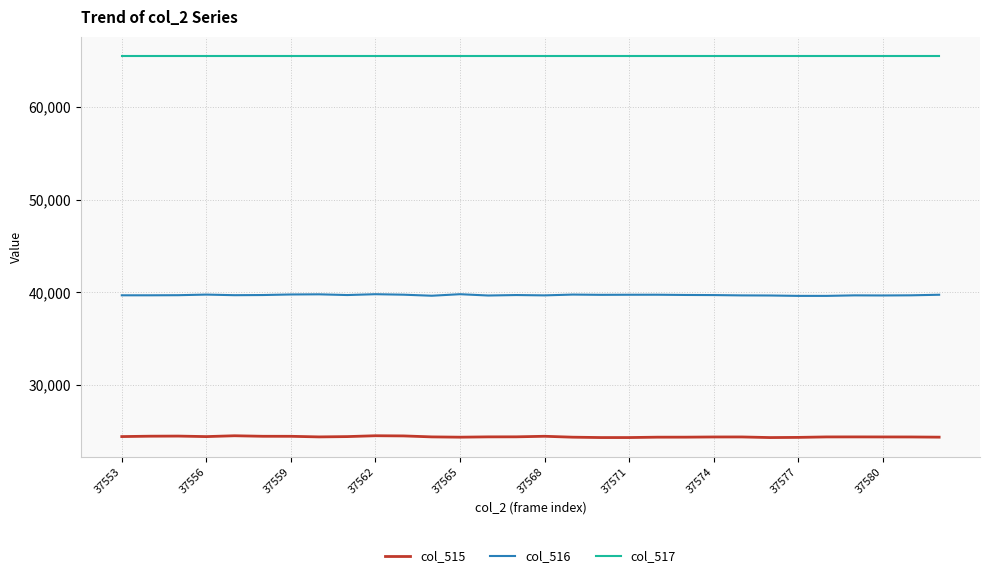

True or false: col_517 and col_516 intersect in this chart.

False